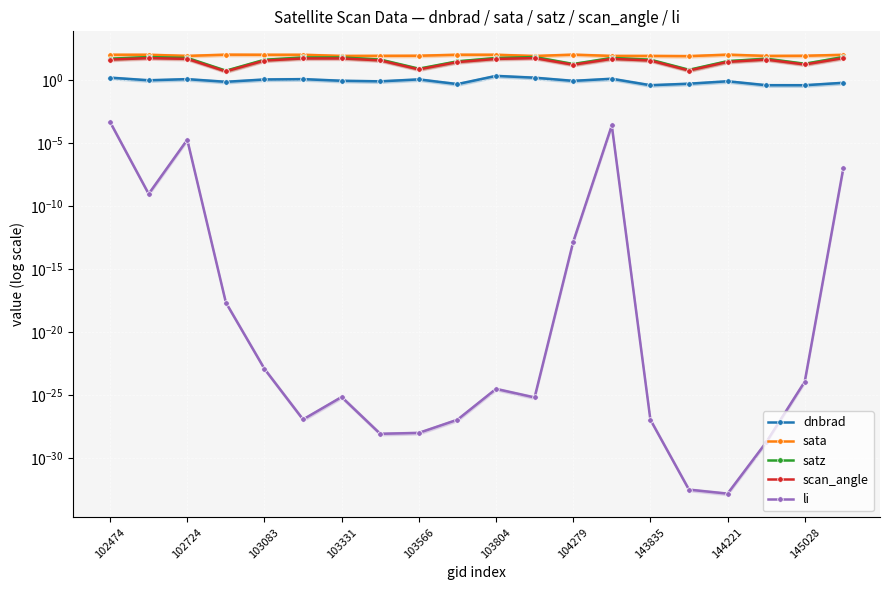

Is the value of dnbrad at 18 greater than the value of li at 103804?

Yes